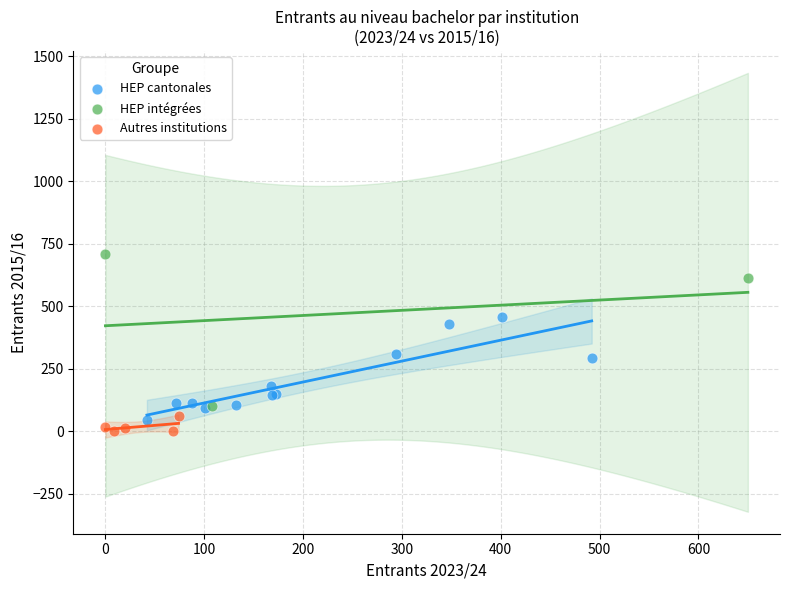

Which series has the largest Y range (max minus min)?

HEP intégrées